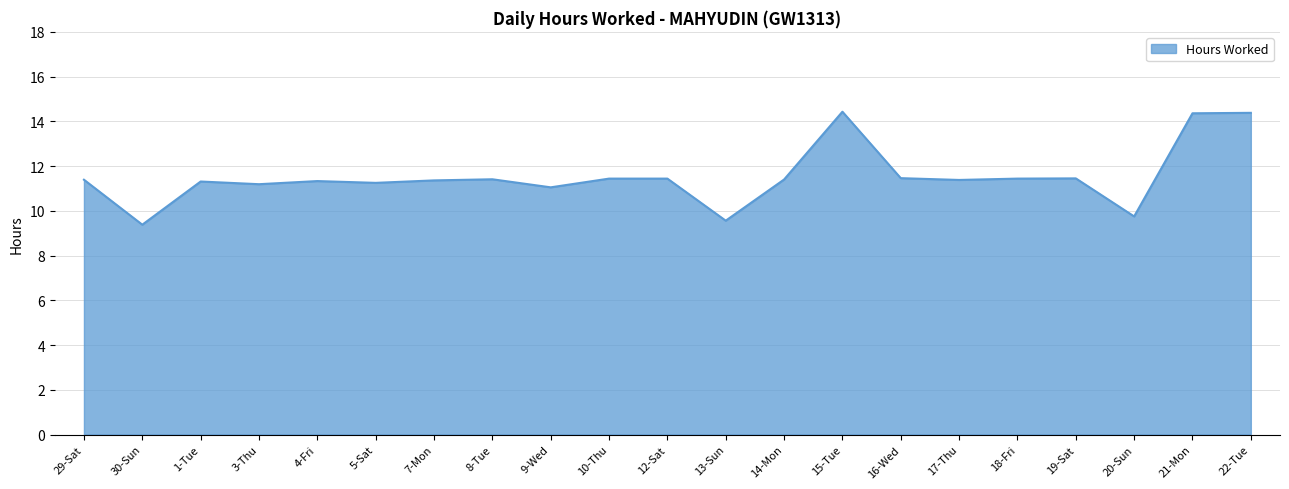

How many distinct data groups are displayed?

1